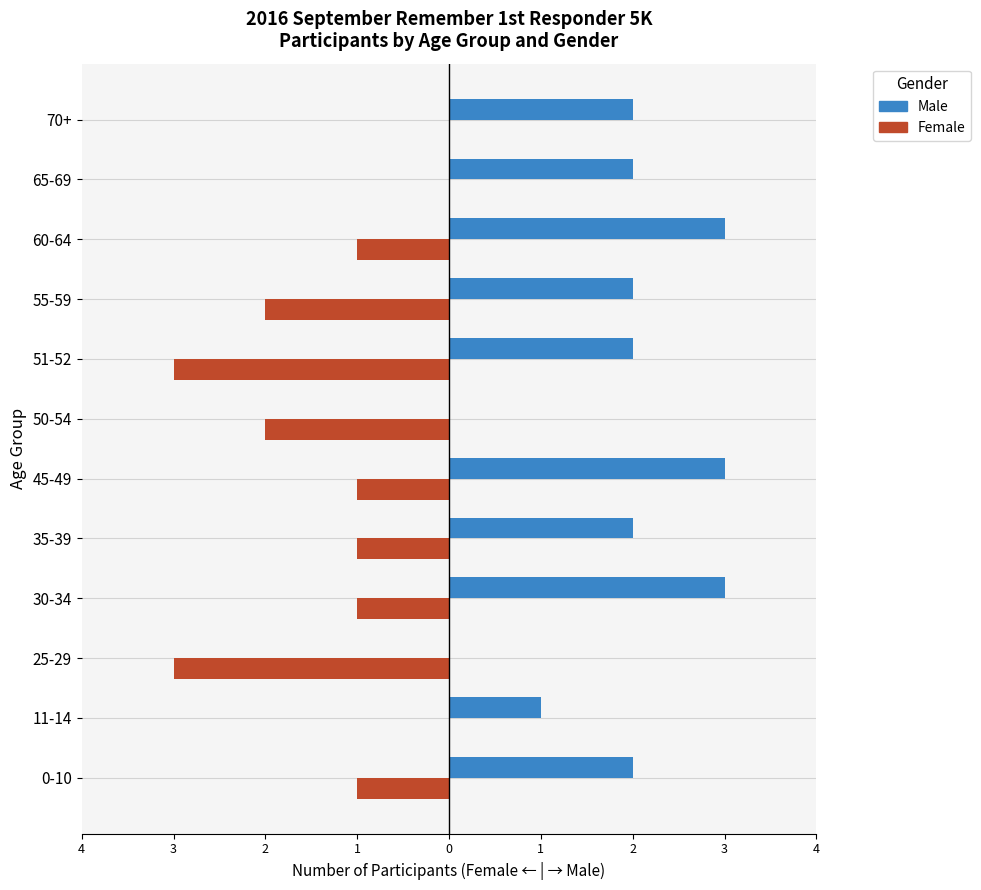

What are all the series names shown in the legend?

Male, Female